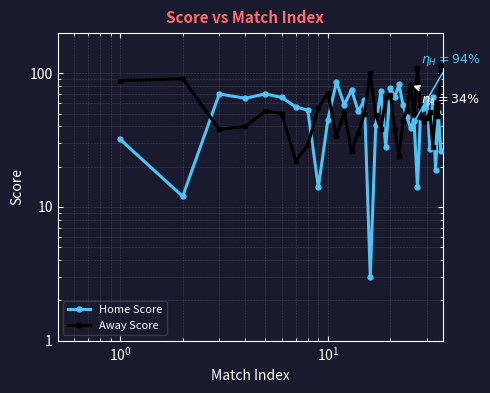

Which series has the largest total across all categories?

Away Score